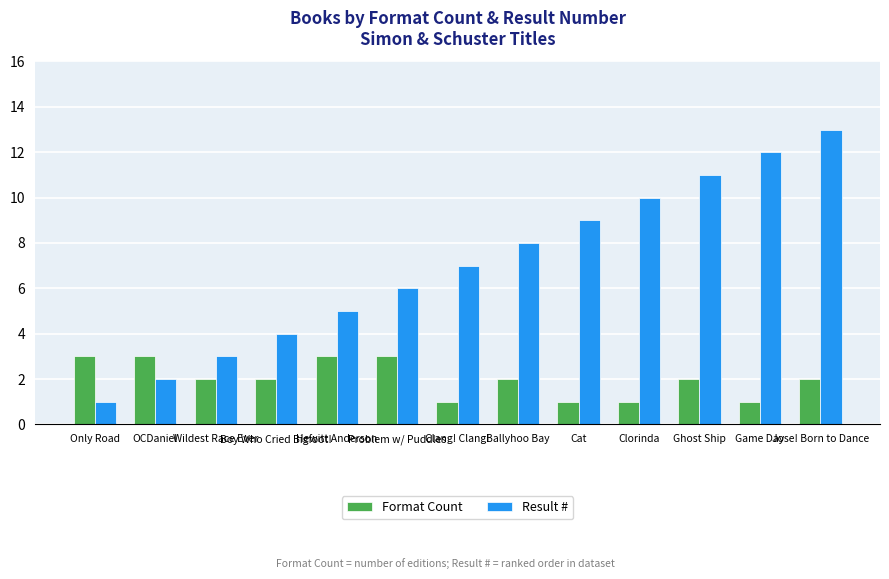

How many distinct data groups are displayed?

2